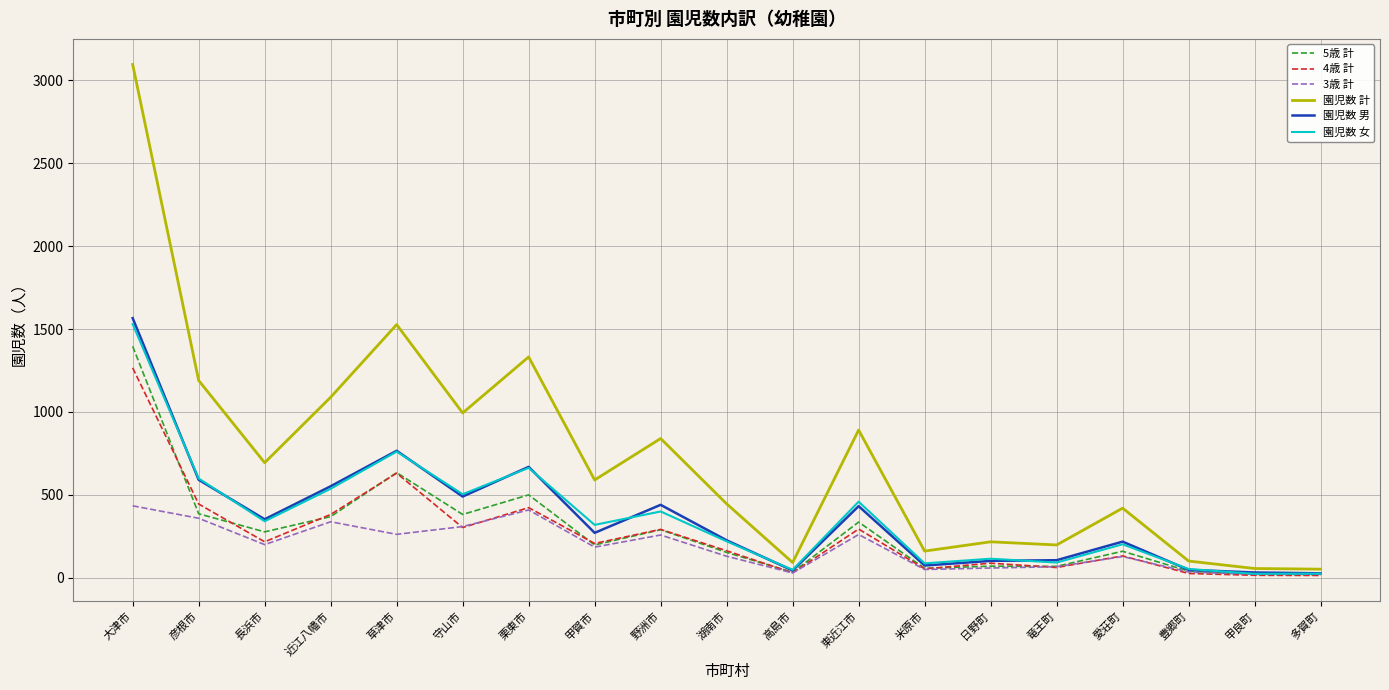

Which series has the largest total across all categories?

園児数 計